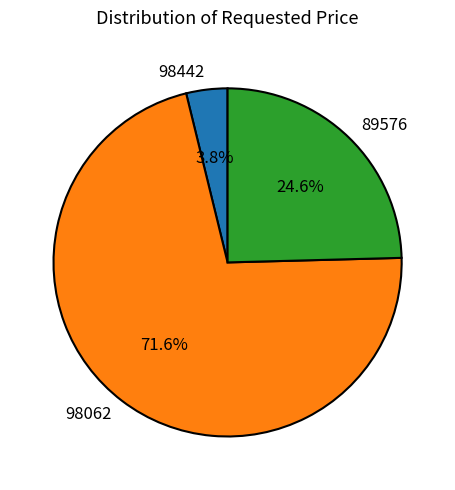

Which slice represents more than half of the pie?

98062